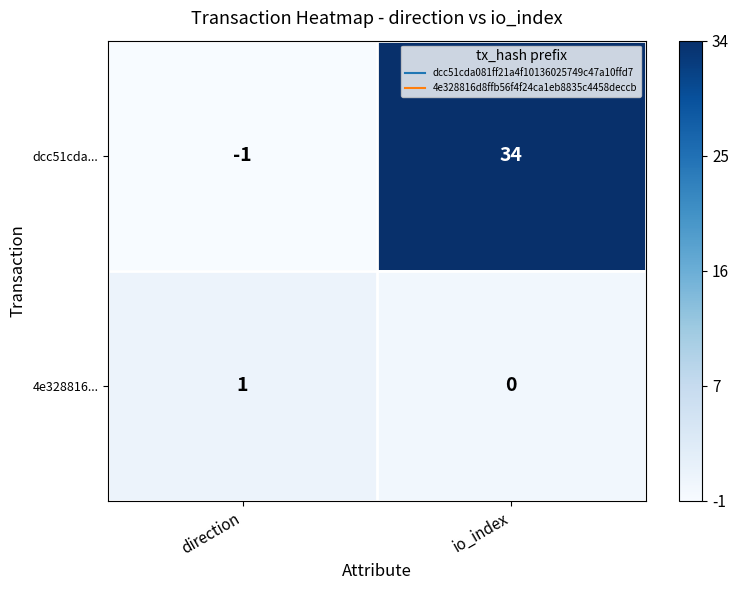

Is it true that dcc51cda... equals 19 at io_index?

False